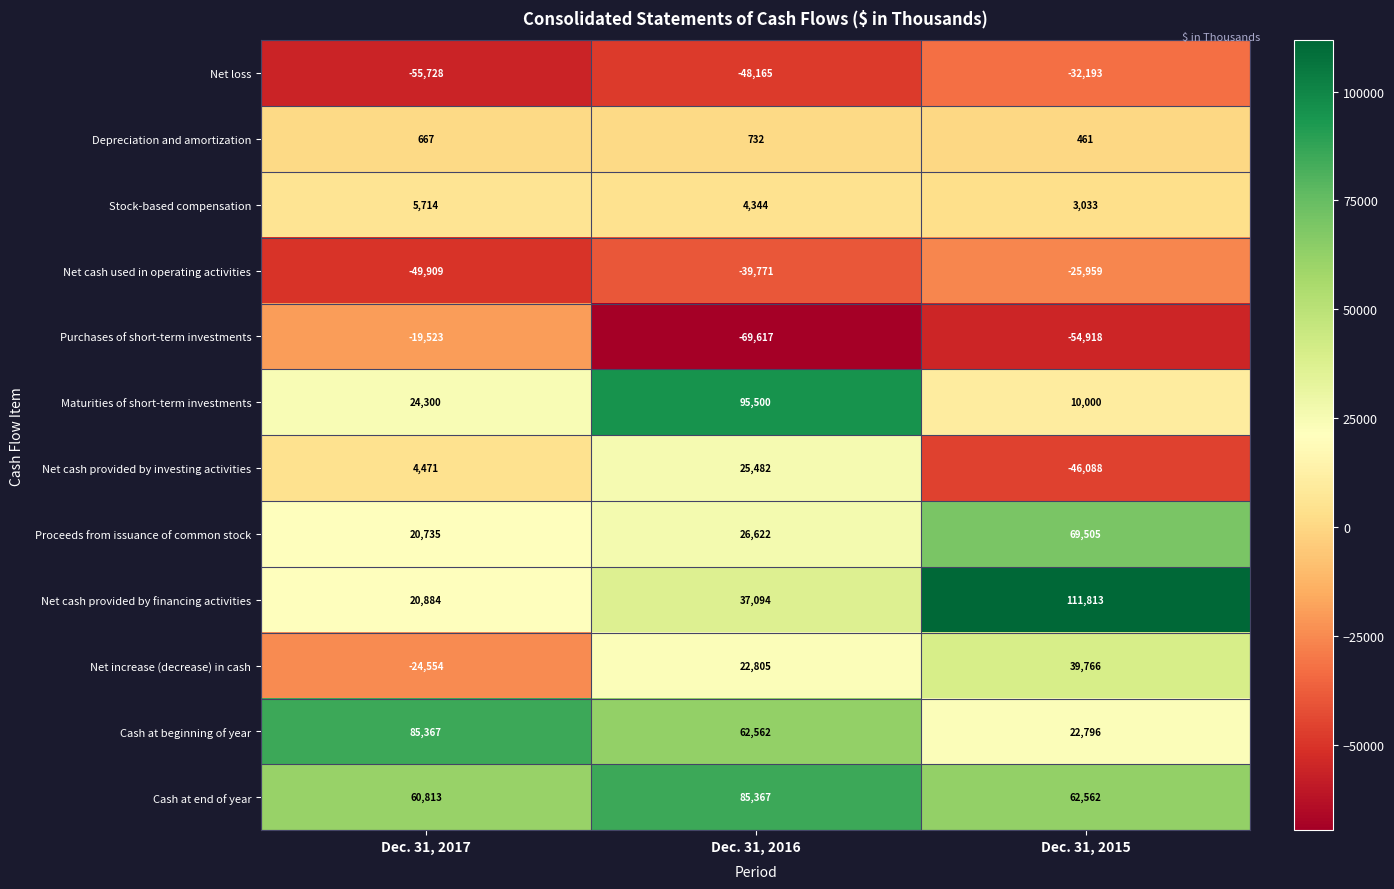

Between Dec. 31, 2016 and Dec. 31, 2015, which series saw the biggest shift?

Maturities of short-term investments